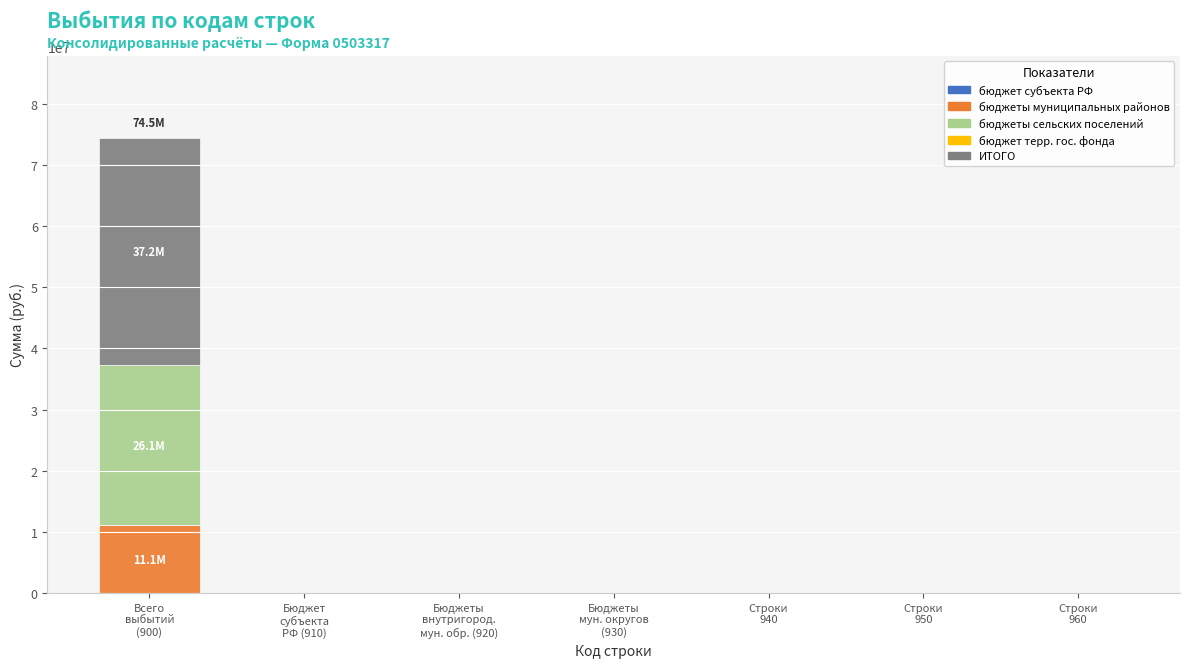

Are the bars grouped side by side (vs. stacked)?

No